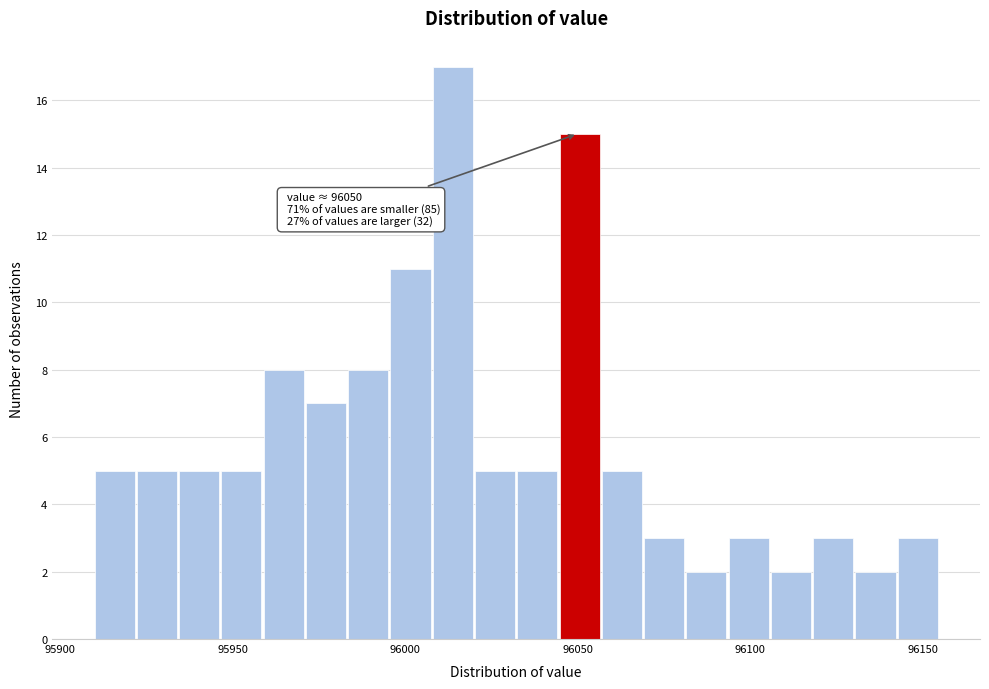

Around what value on the x-axis is the tallest bar? Give the approximate position of its centre, as read against the axis.

96015